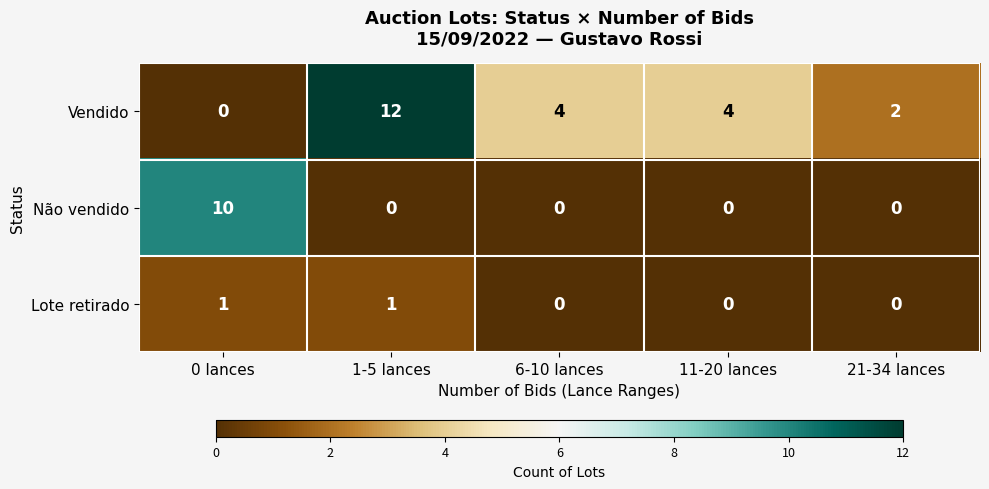

At 1-5 lances, list the series in order from smallest to largest.

Não vendido, Lote retirado, Vendido